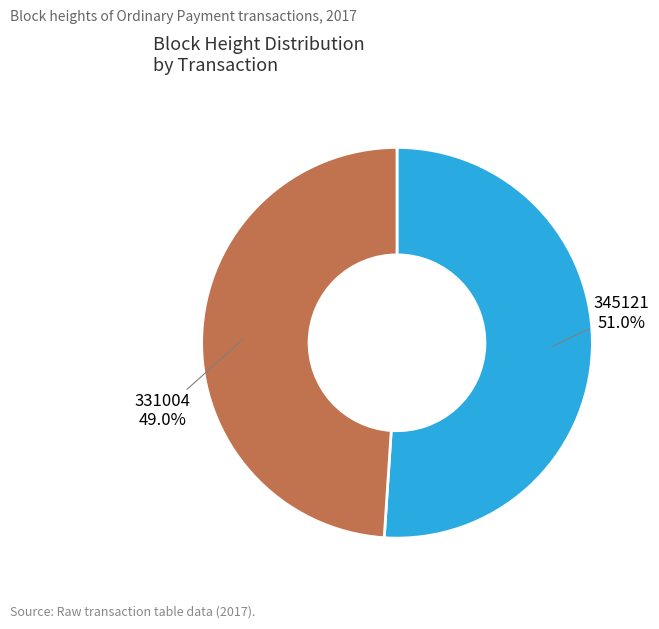

Between 345121 and 331004, which is larger?

345121